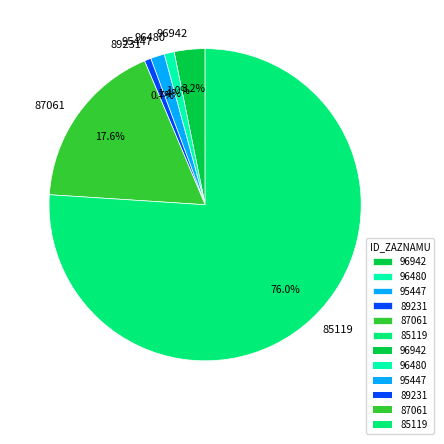

What is the ratio of the value at 95447 to the value at 89231?

2.1